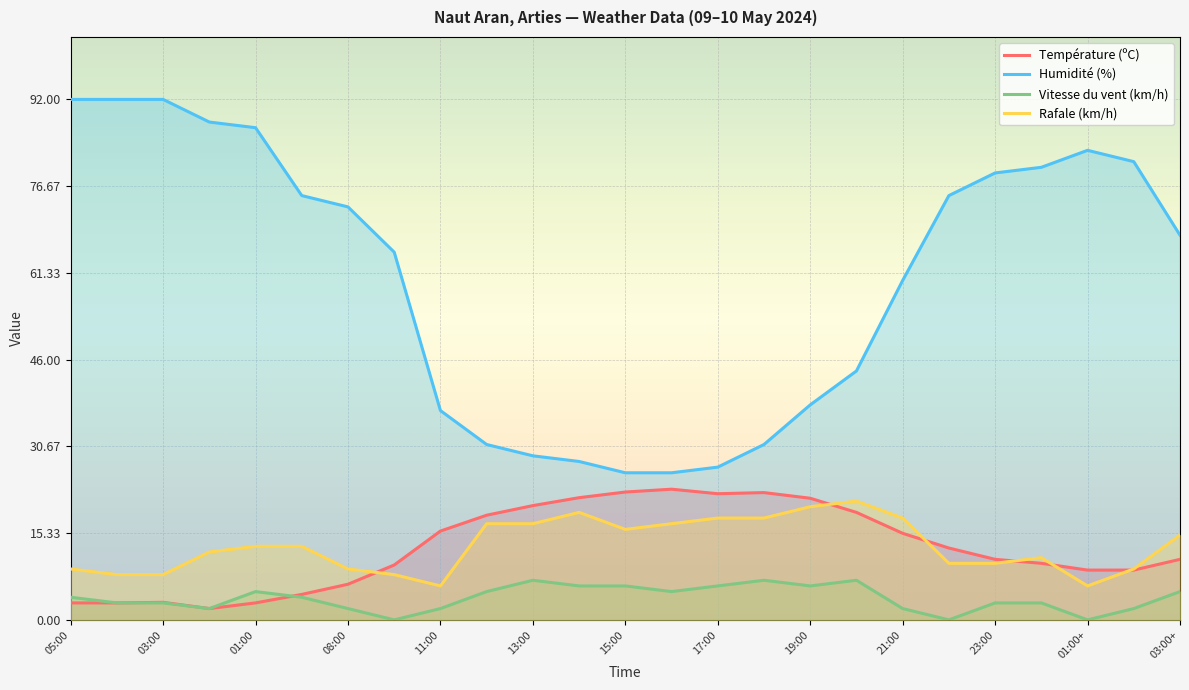

How many times do Température (ºC) and Rafale (km/h) cross each other?

6